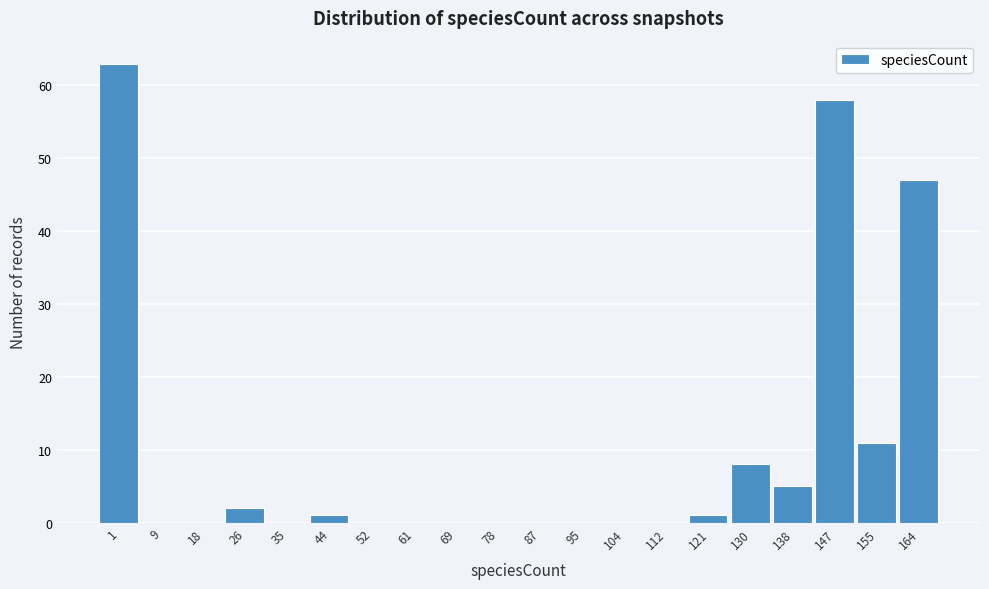

Reading left to right, transcribe all the data shown in this chart.

1=63	9=0	18=0	26=2	35=0	44=1	52=0	61=0	69=0	78=0	87=0	95=0	104=0	112=0	121=1	130=8	138=5	147=58	155=11	164=47